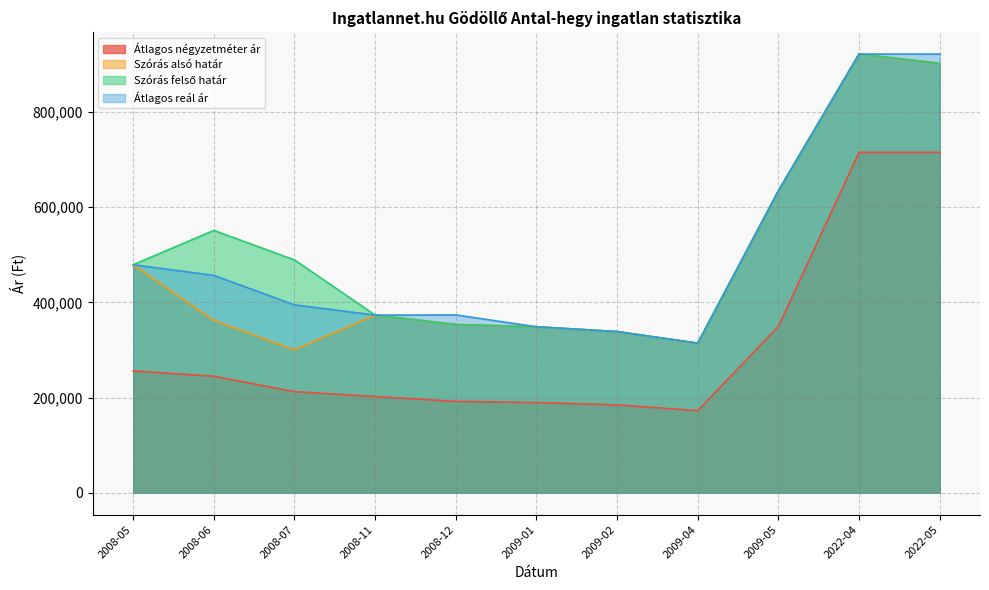

True or false: Szórás felső határ and Átlagos reál ár intersect in this chart.

False